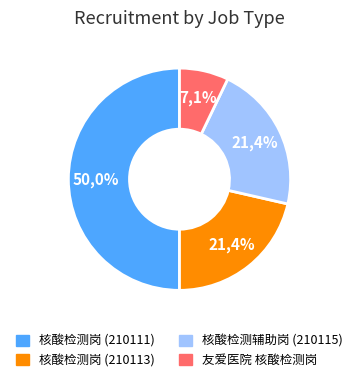

Which has a higher value, 核酸检测岗 or 核酸检测辅助岗?

核酸检测岗